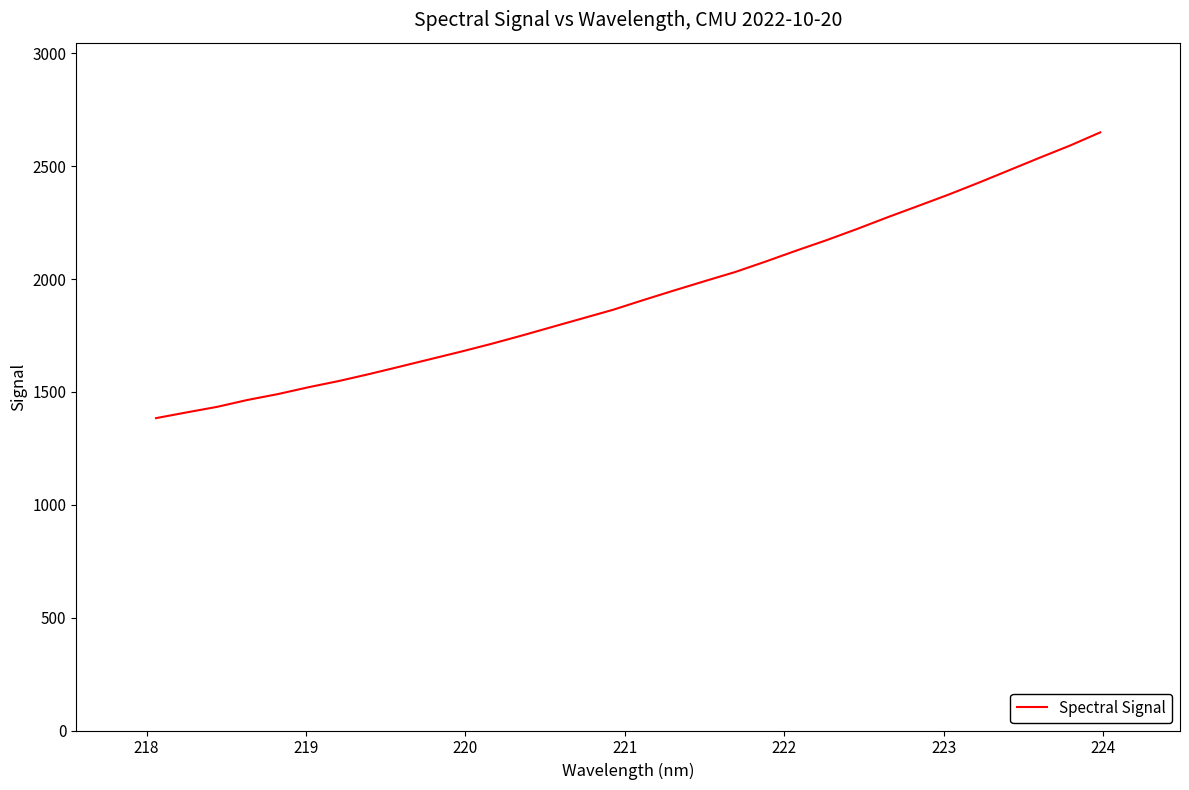

What is the smallest value displayed?

1383.8